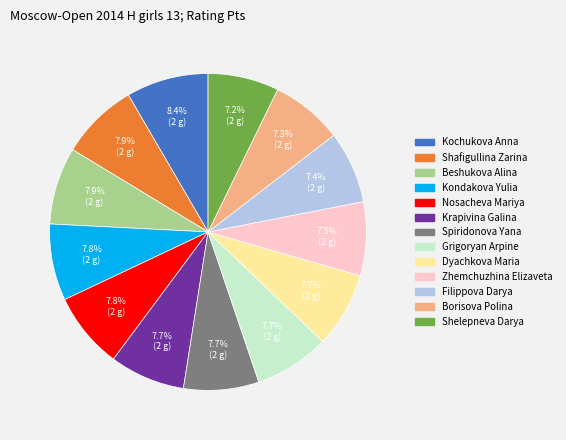

The Spiridonova Yana slice represents 8% of the pie. True or false?

True